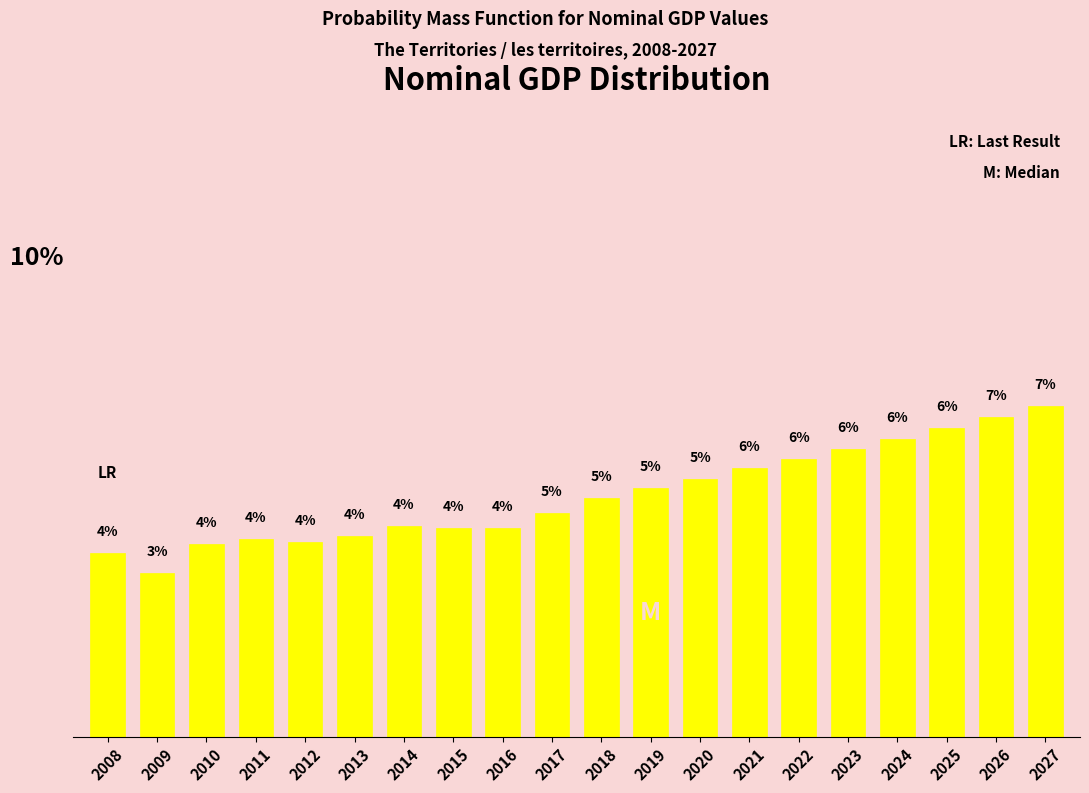

What is the minimum value shown in the chart?

3.4